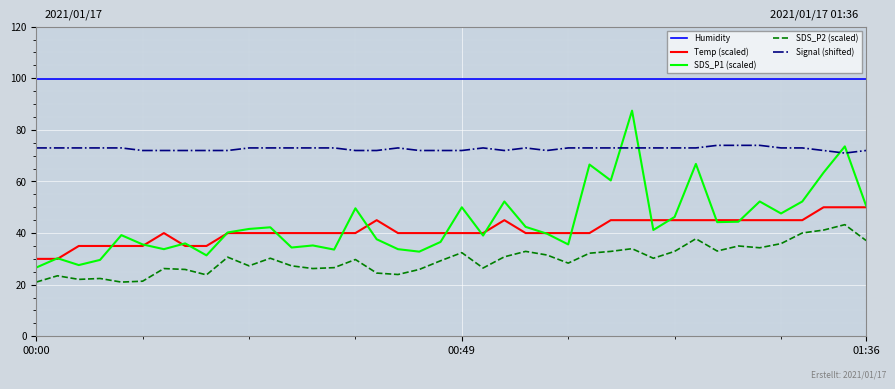

Which series has the widest spread of values?

SDS_P1 (scaled)